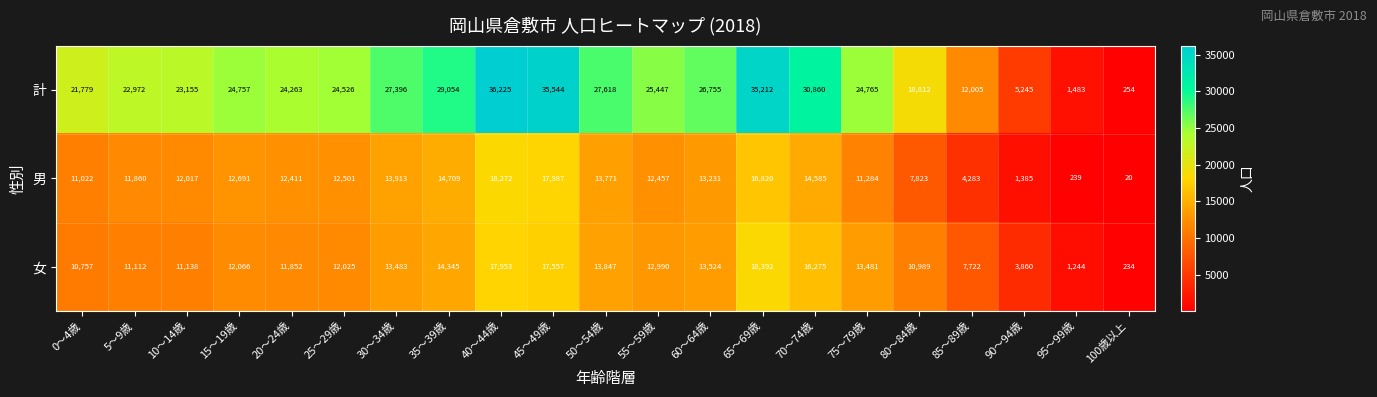

What is the total value across all series at 100歳以上?

508